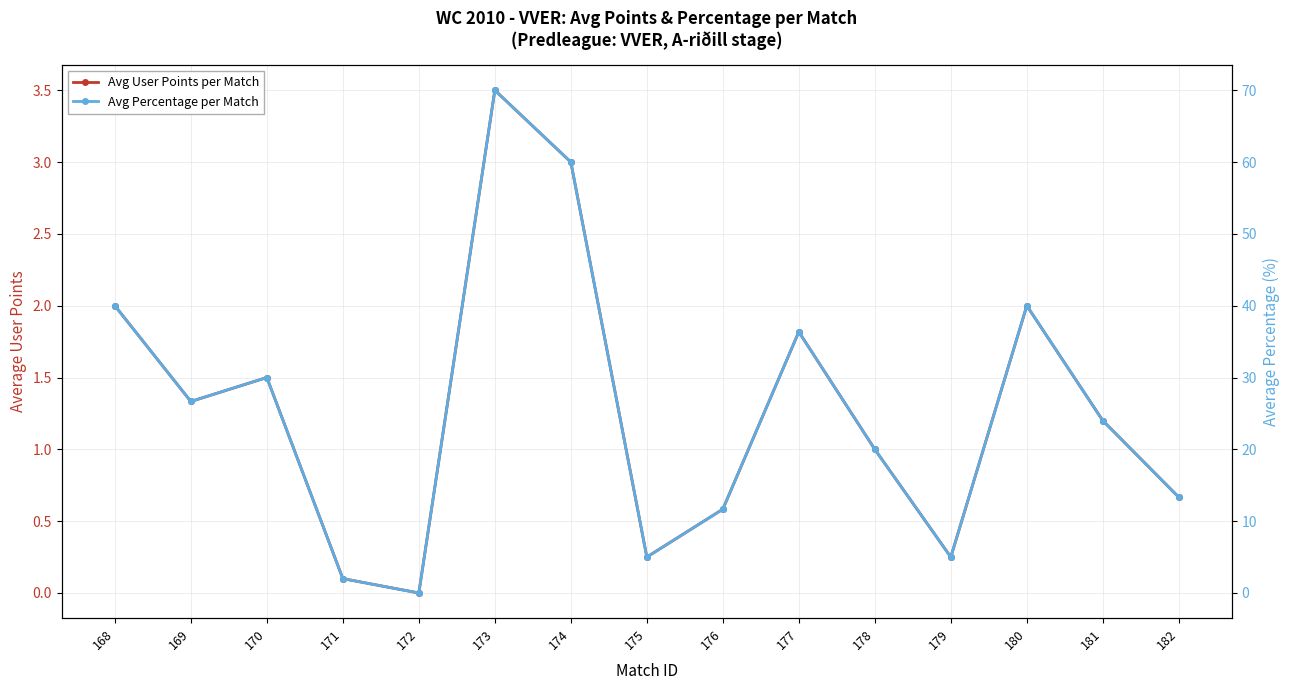

At which label is Avg Percentage per Match closest to 35?

177